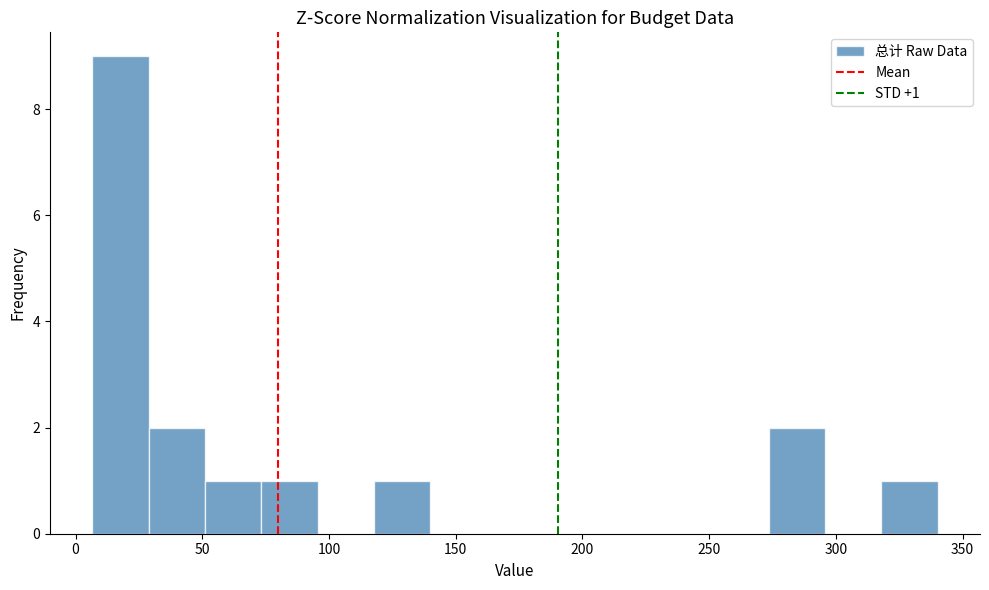

Over which range of the x-axis is the bar tallest?

5 to 30